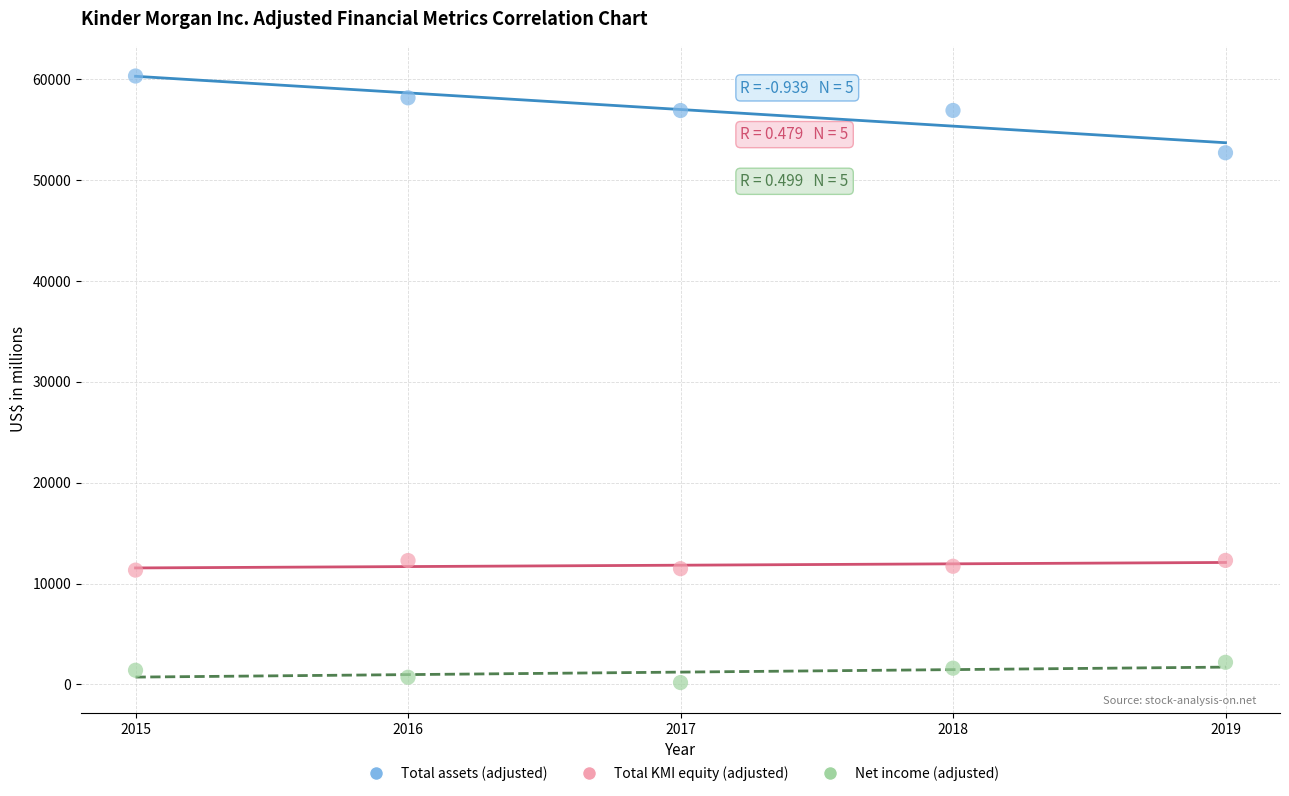

Across all data points, what is the range of X values (max minus min)?

4